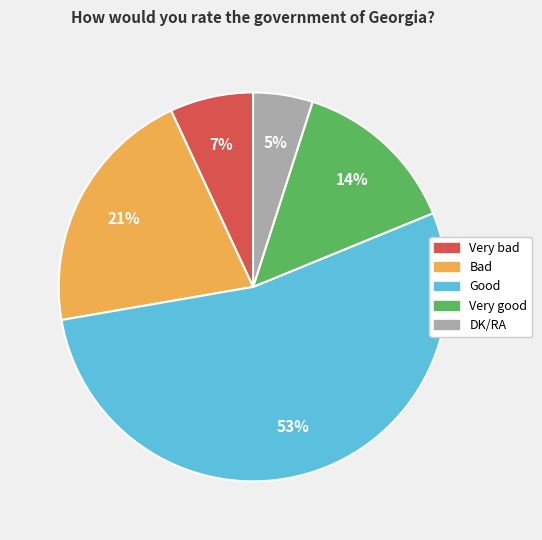

Approximately how many times larger is the value at Bad compared to DK/RA?

4.2